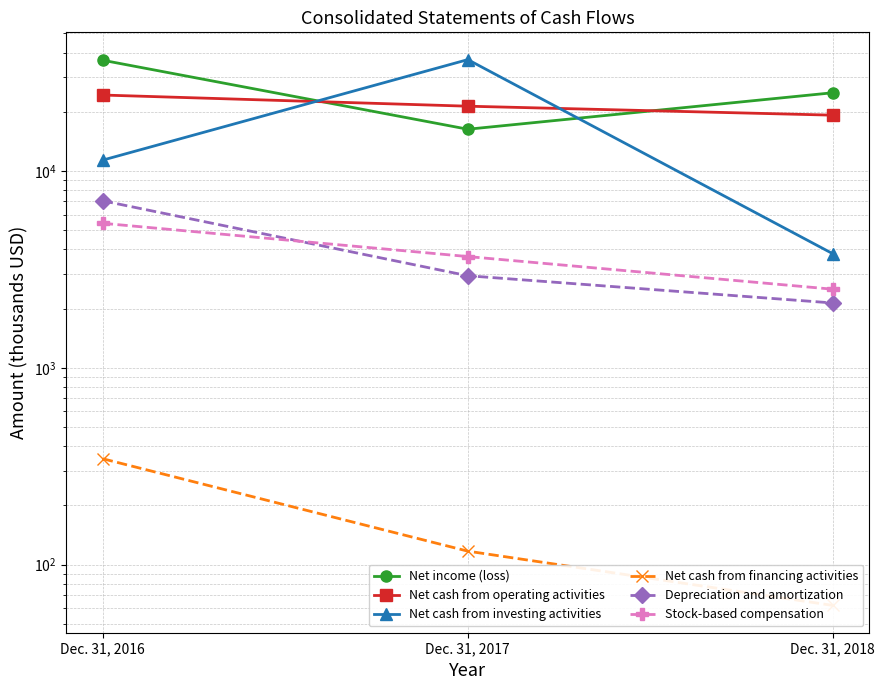

At how many categories does at least one series exceed 1923?

3